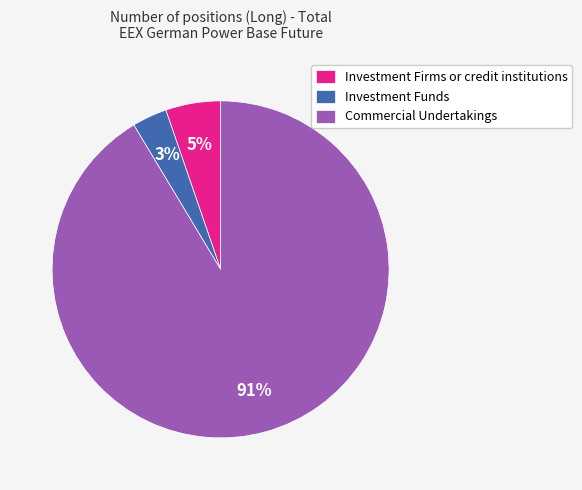

How many slices are in this pie chart?

3